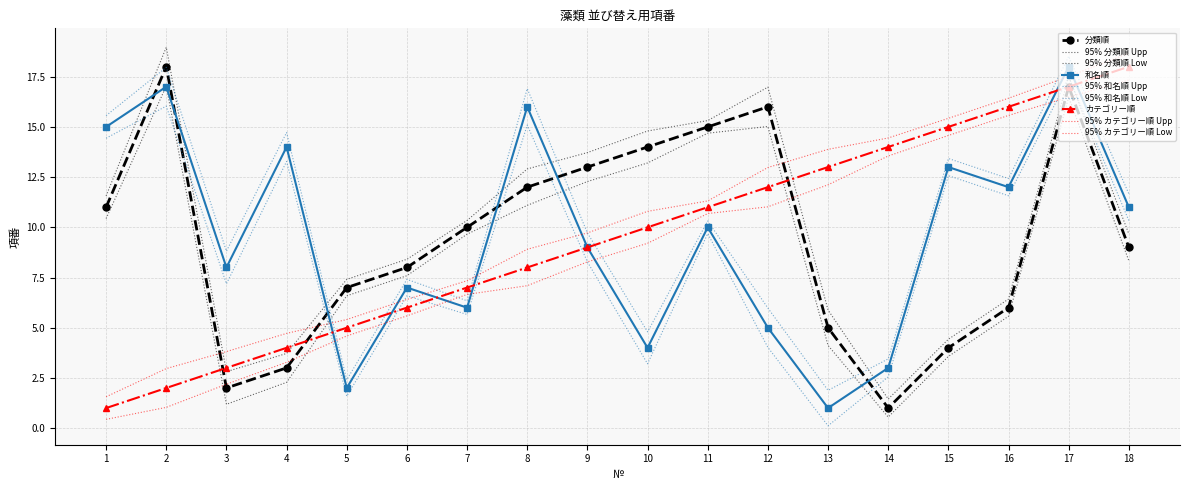

Where does the 分類順 series first go above 10?

1